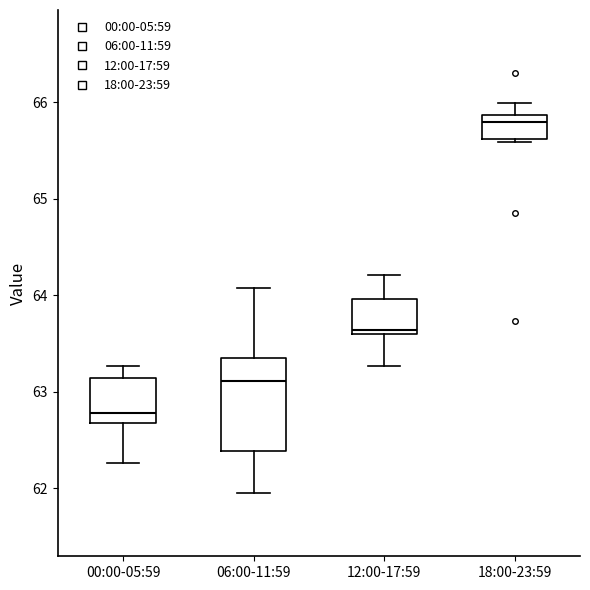

Where is the upper edge of the box for 00:00-05:59 on the y-axis? The values are not printed on the chart, so give them approximately, as read against the axis.

63.1